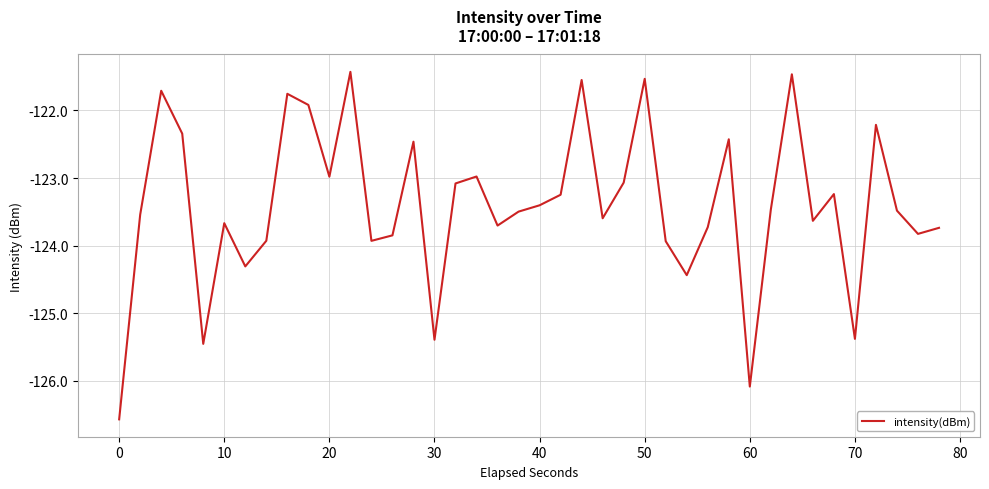

What is the smallest value displayed?

-126.6